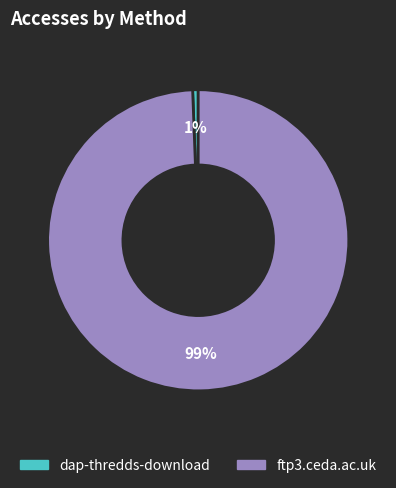

Which slice is the largest?

ftp3.ceda.ac.uk